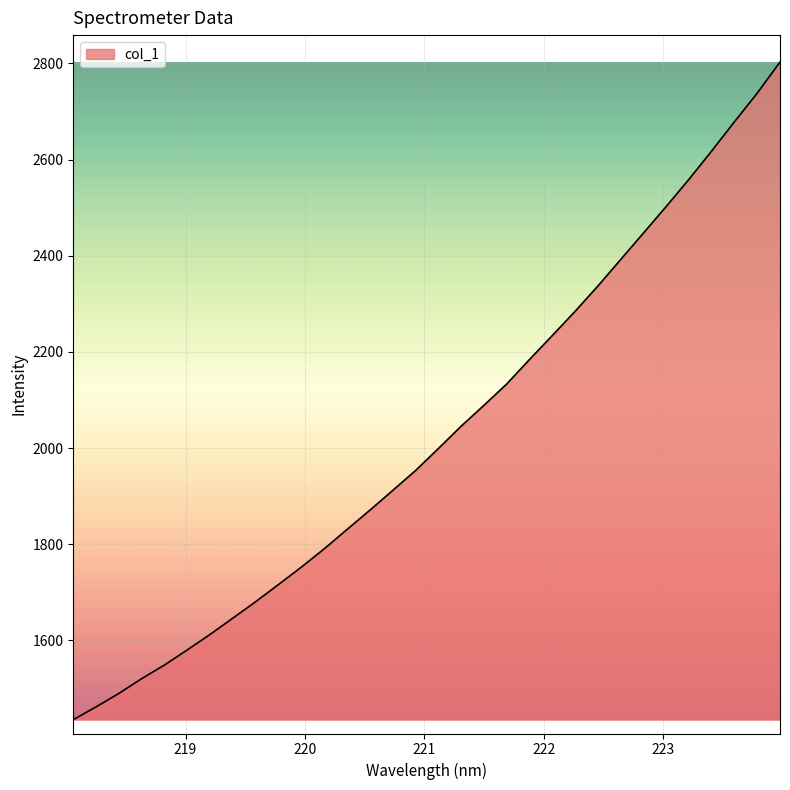

What is the difference between the maximum and minimum values?

1367.4